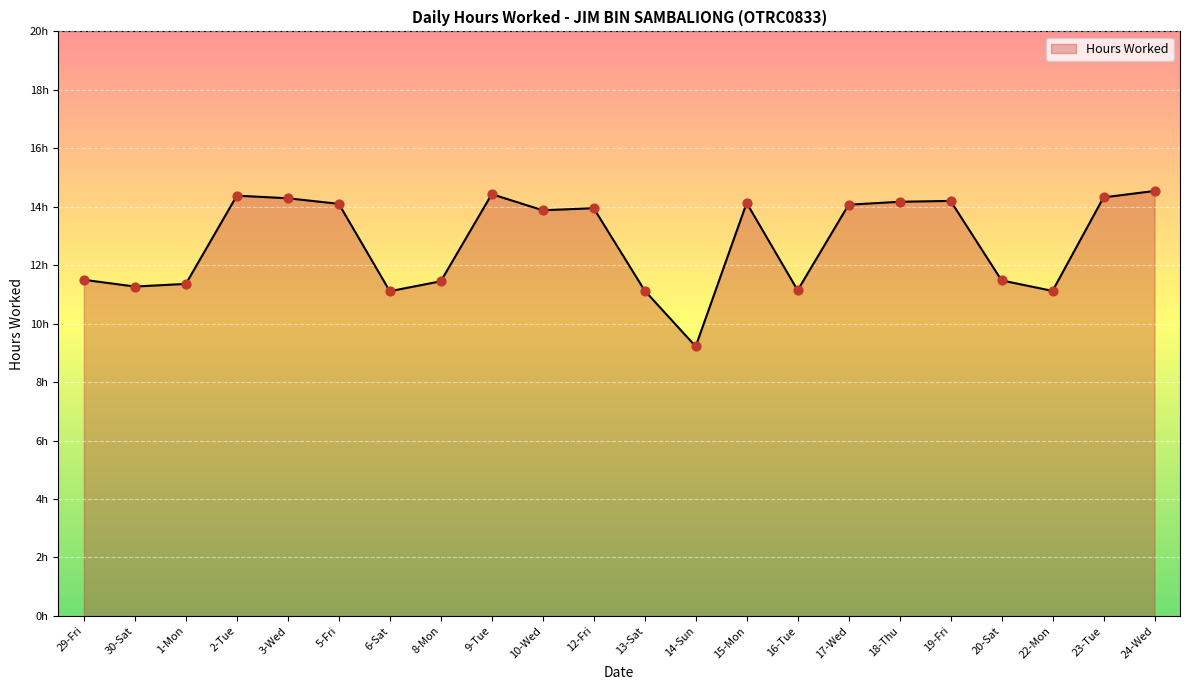

What is the change in value from 10-Wed to 14-Sun?

-4.7